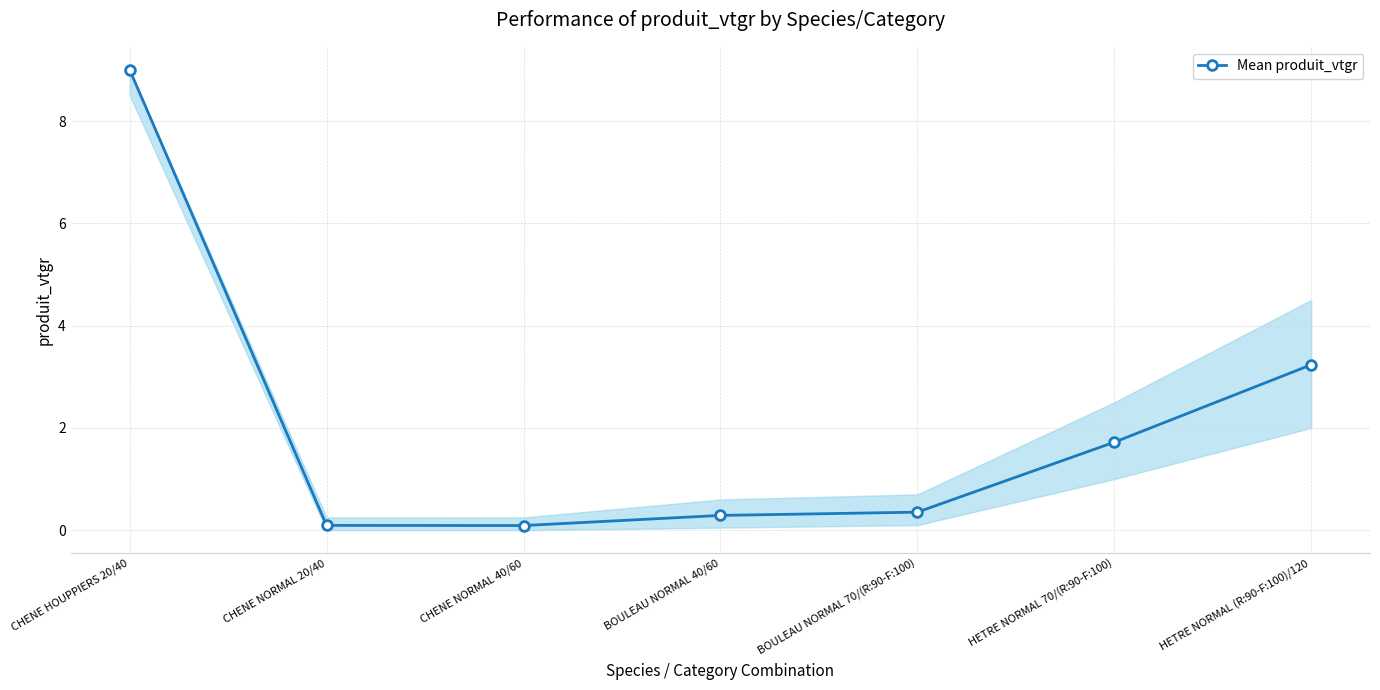

Reading left to right, list all the values displayed in this chart.

9.0	0.1	0.1	0.3	0.4	1.7	3.2